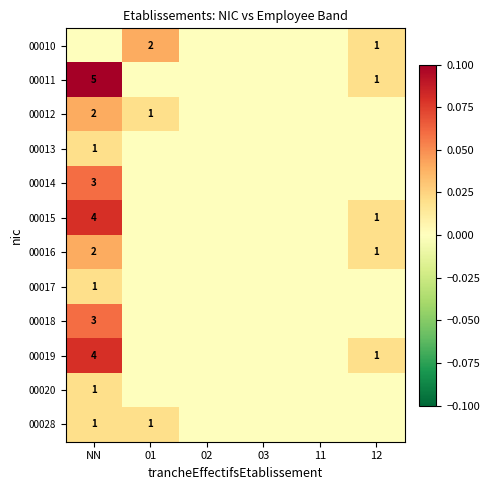

The value of 00016 at NN is 3. True or false?

False